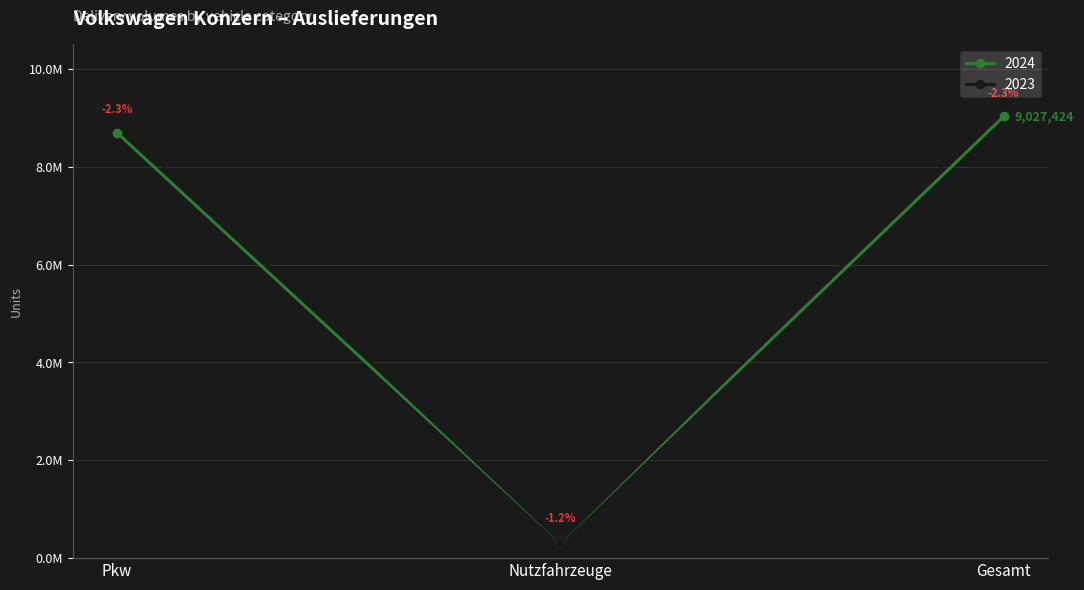

What is the label of the 2nd point from the left?

Nutzfahrzeuge